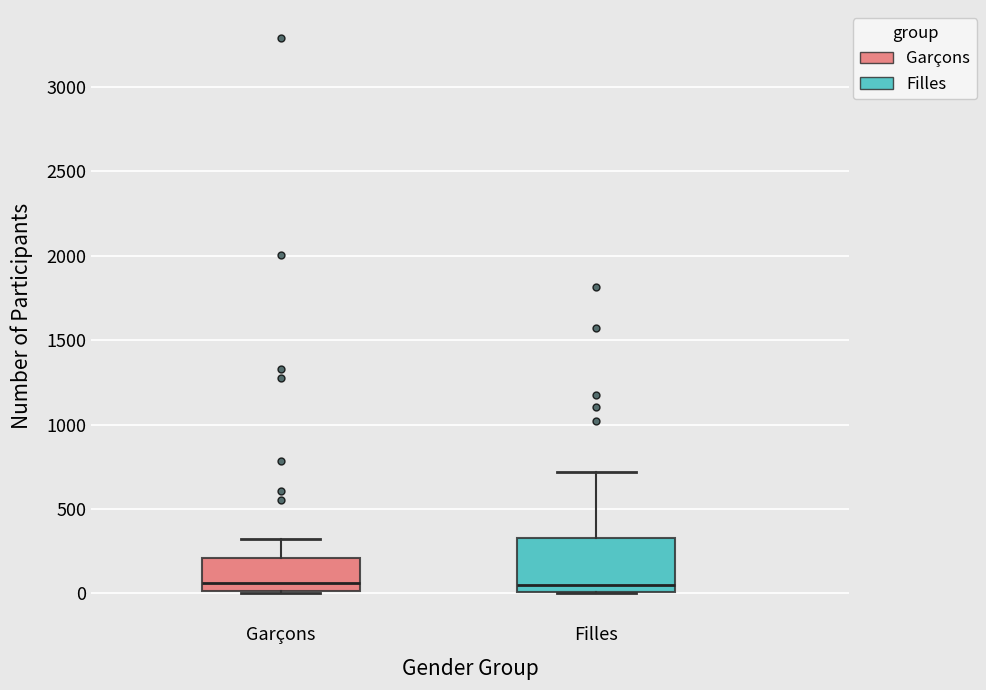

Where does the median line of the box for Garçons sit on the y-axis? The values are not printed on the chart, so give them approximately, as read against the axis.

50